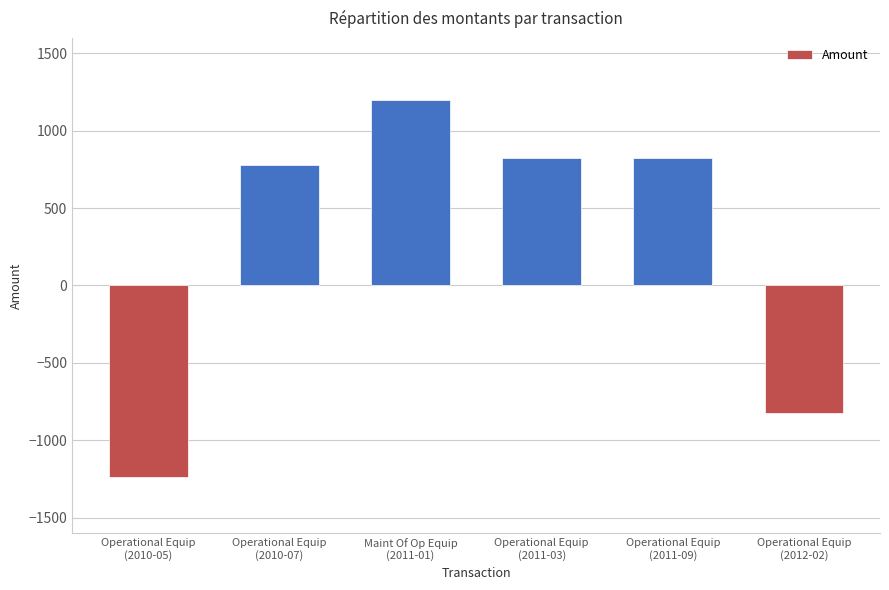

What is the change in value from Maint Of Op Equip
(2011-01) to Operational Equip
(2012-02)?

-2023.8